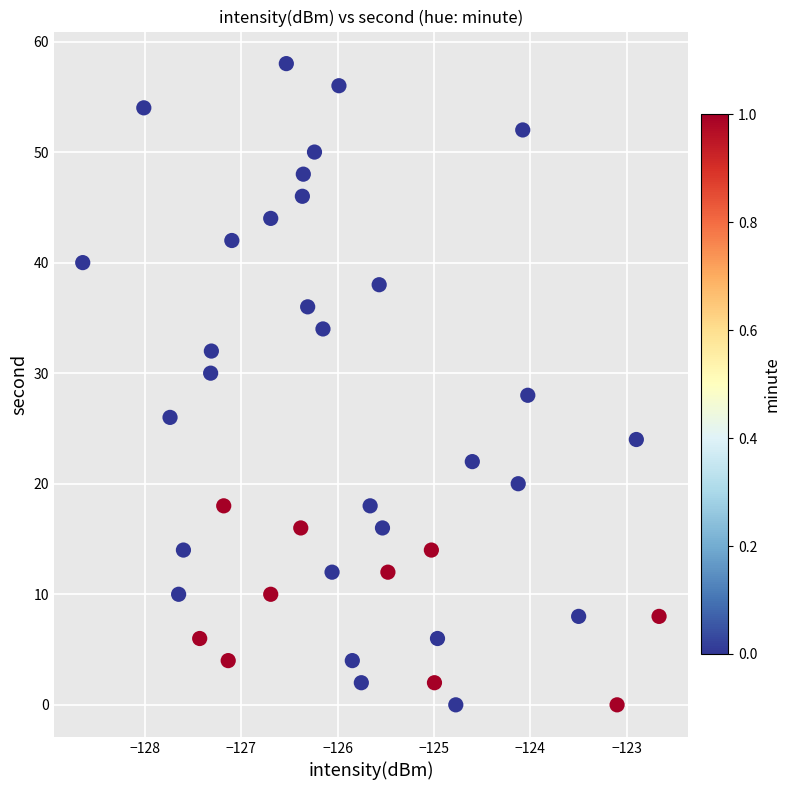

What is the range of Y values (max minus min)?

58